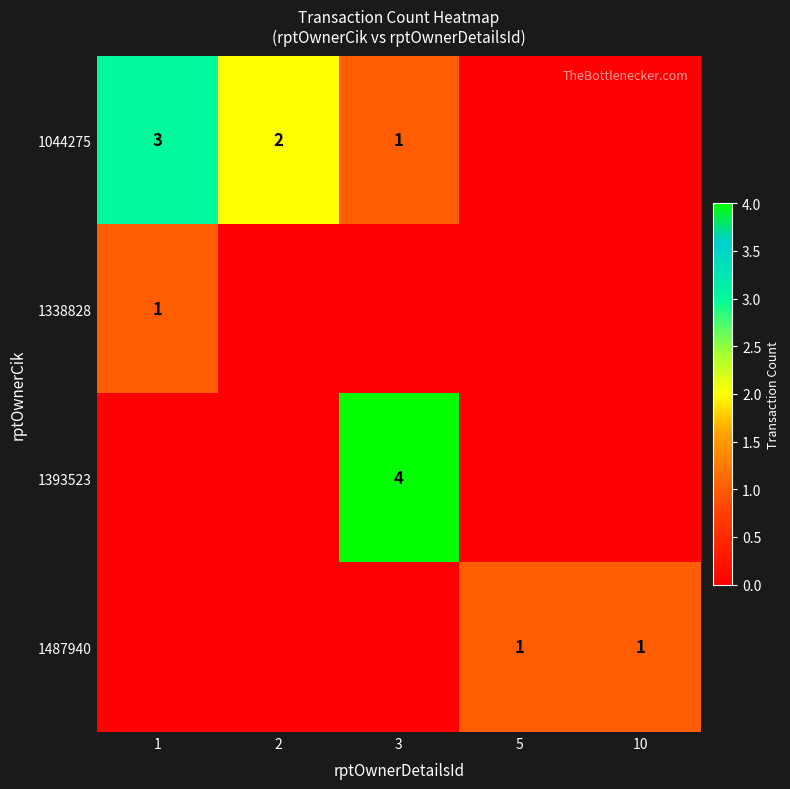

Is it true that 1338828 equals 2 at 1?

False